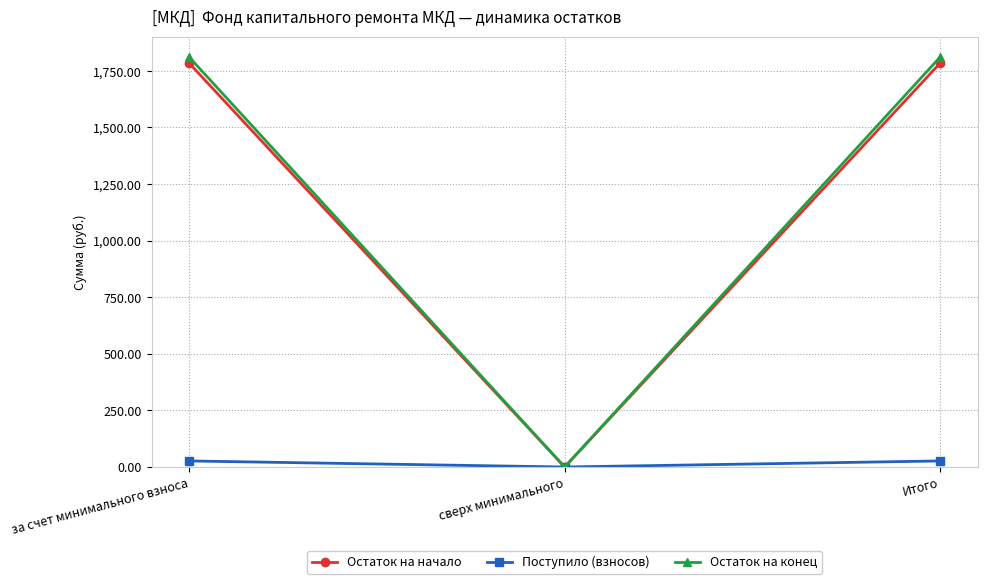

What is the difference between the Поступило (взносов) values at за счет минимального взноса and сверх минимального?

26.8